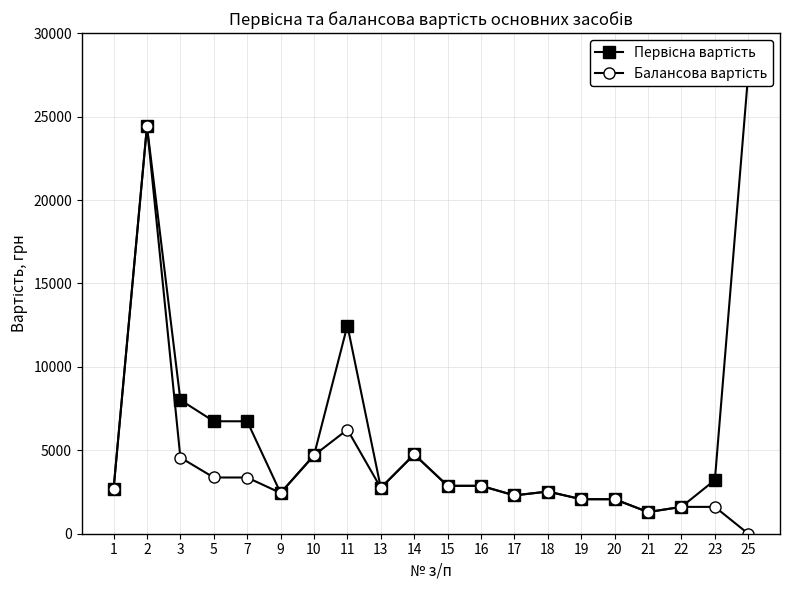

What is the spread (max minus min) of values at 3?

3450.0